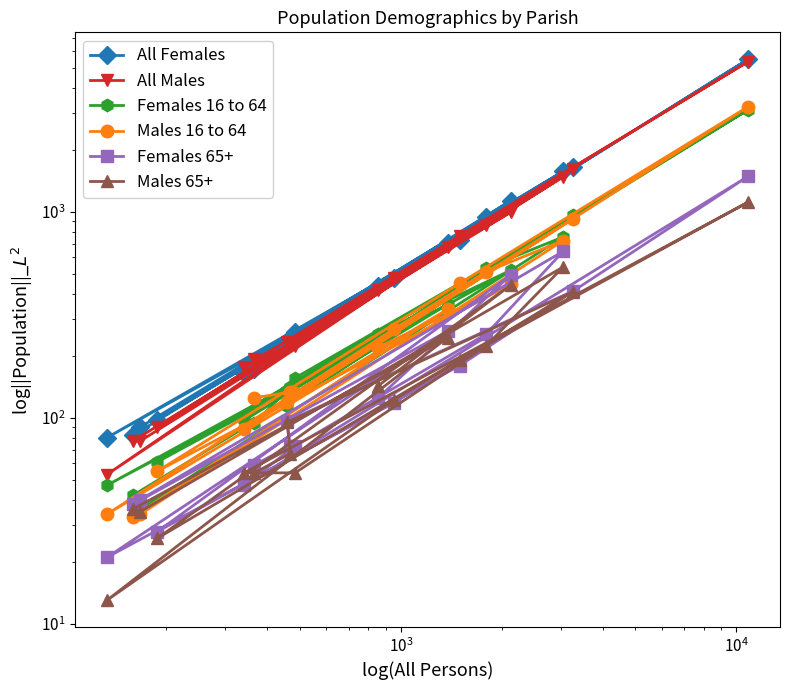

What is the difference between the maximum and minimum values in the Males 16 to 64 series?

3193